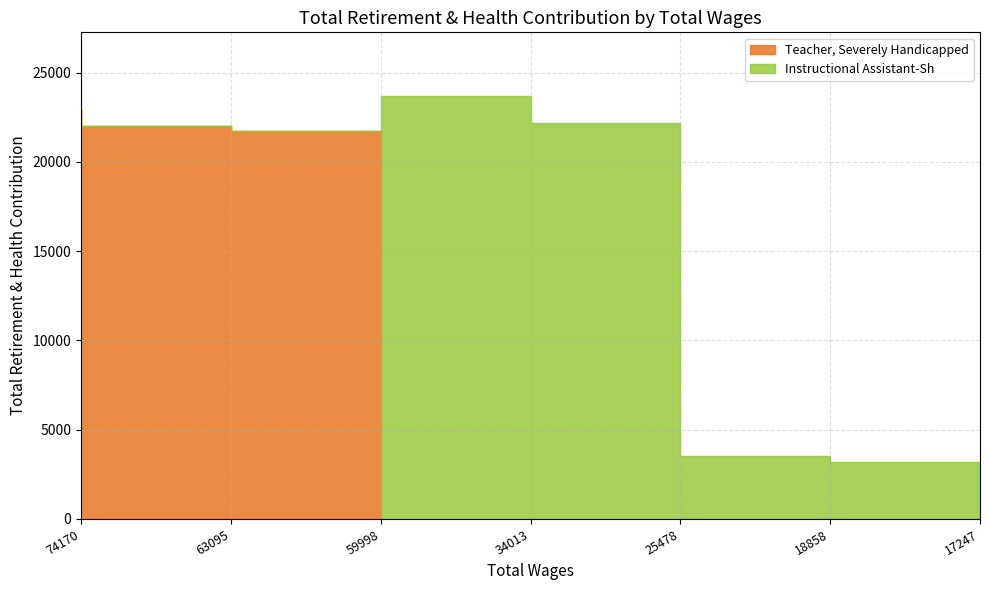

What is the difference between the second highest and second lowest values in the Teacher, Severely Handicapped series?

22019